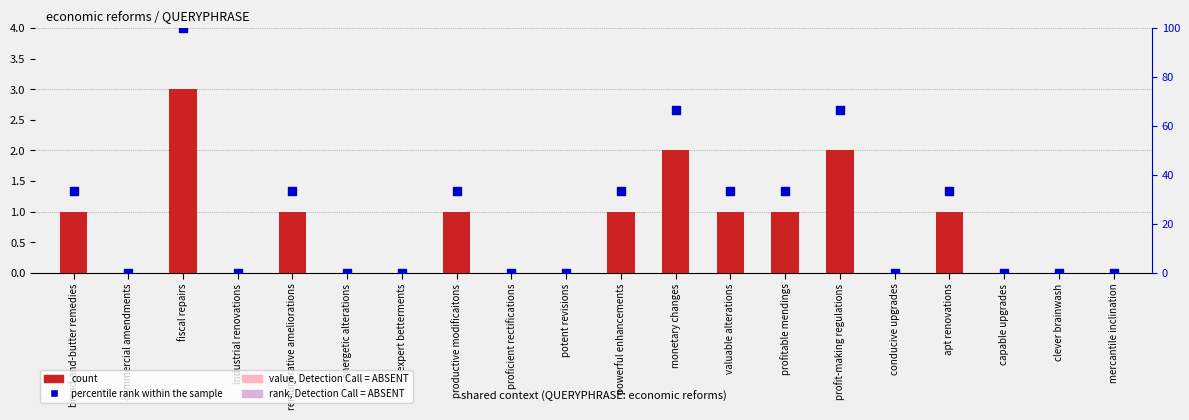

Which series has the largest Y range (max minus min)?

percentile rank within the sample